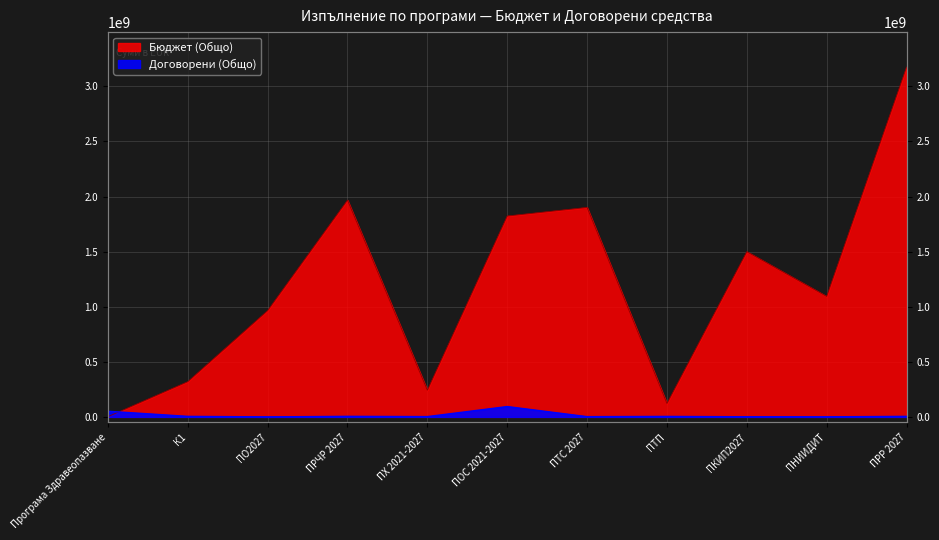

Does the chart display data point markers on the line(s)?

No